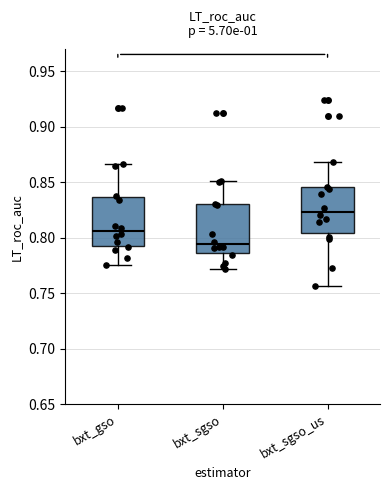

Reading left to right, read every box against the y-axis: the position of its median line, the range the box covers, and the ends of its whiskers. The values are not printed on the chart, so give them approximately, as read against the axis.

bxt_gso: median 0.805, box 0.795 to 0.835, whiskers 0.775 to 0.865
bxt_sgso: median 0.795, box 0.785 to 0.830, whiskers 0.770 to 0.850
bxt_sgso_us: median 0.825, box 0.805 to 0.845, whiskers 0.755 to 0.870